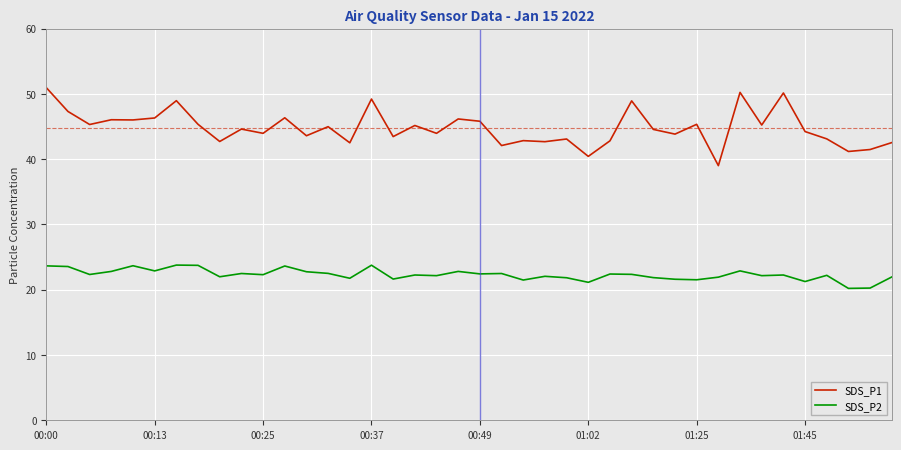

Rank the series by their maximum value, from lowest to highest.

SDS_P2, SDS_P1